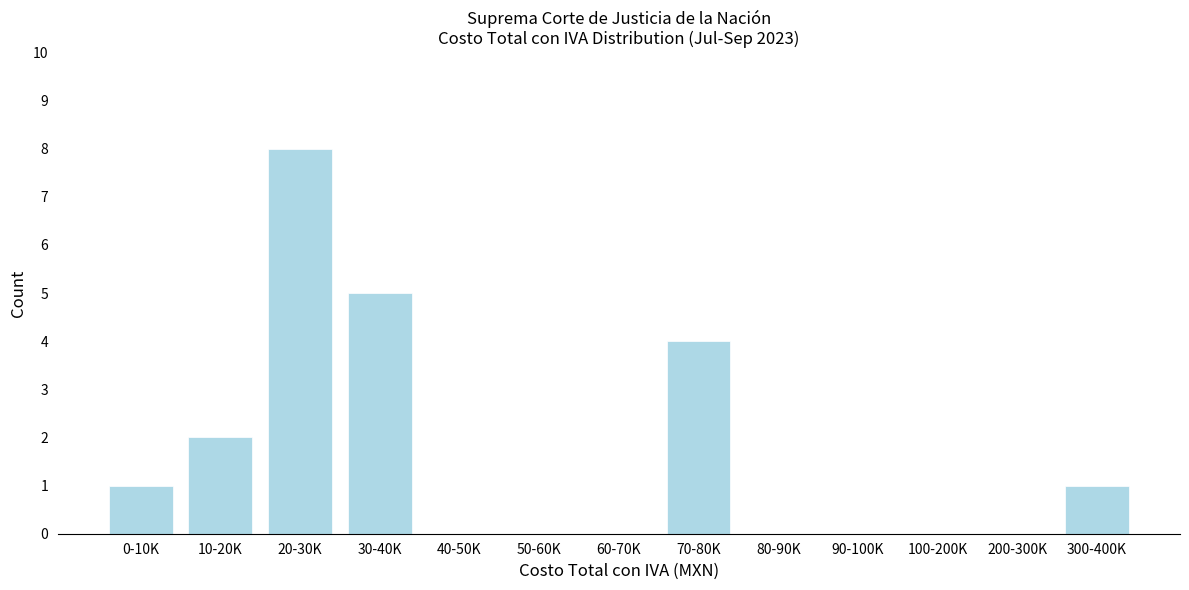

Reading right to left, what are all the values shown in this chart?

300-400K=1	200-300K=0	100-200K=0	90-100K=0	80-90K=0	70-80K=4	60-70K=0	50-60K=0	40-50K=0	30-40K=5	20-30K=8	10-20K=2	0-10K=1